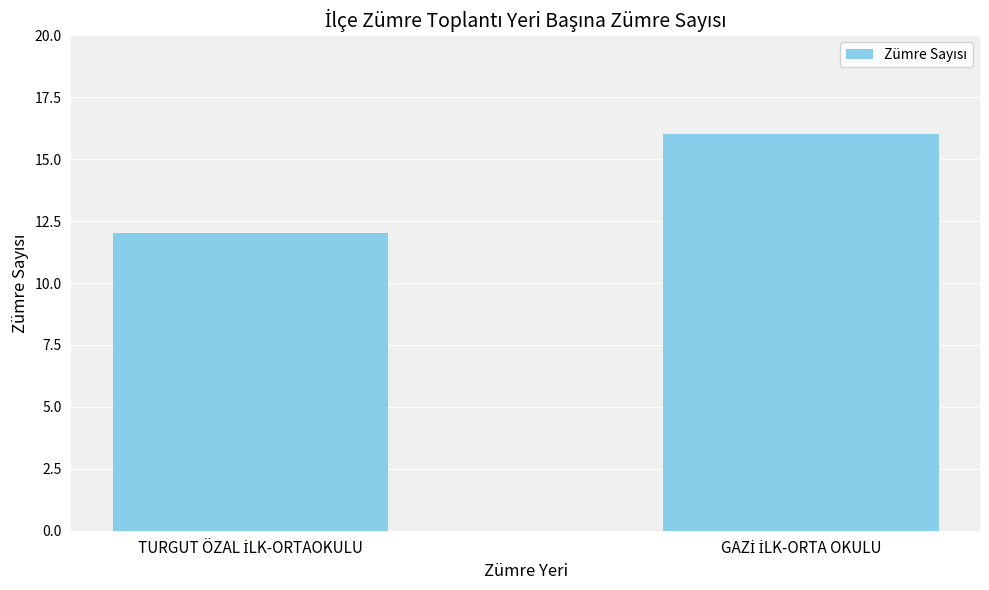

What is the value of the 1st bar from the left?

12